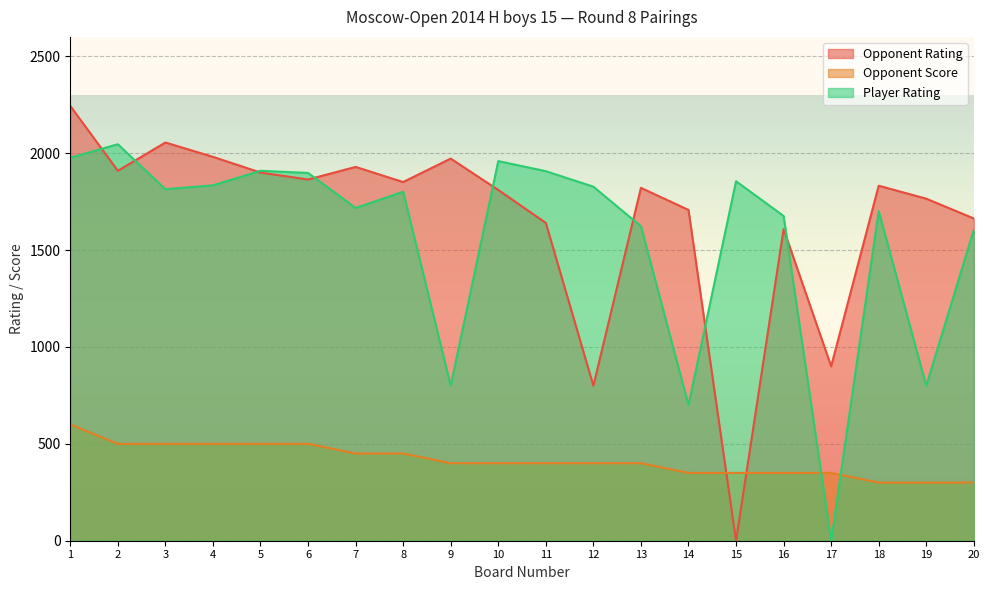

What are all the series names shown in the legend?

Opponent Rating, Opponent Score, Player Rating